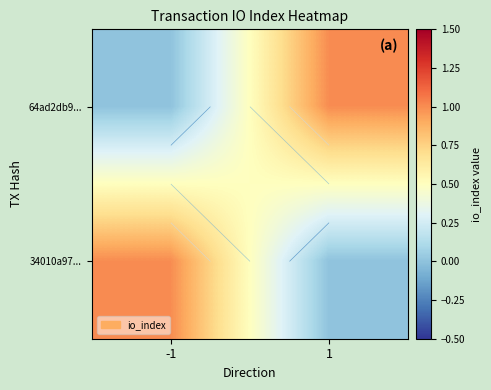

At which label is 64ad2db9... closest to 0?

-1